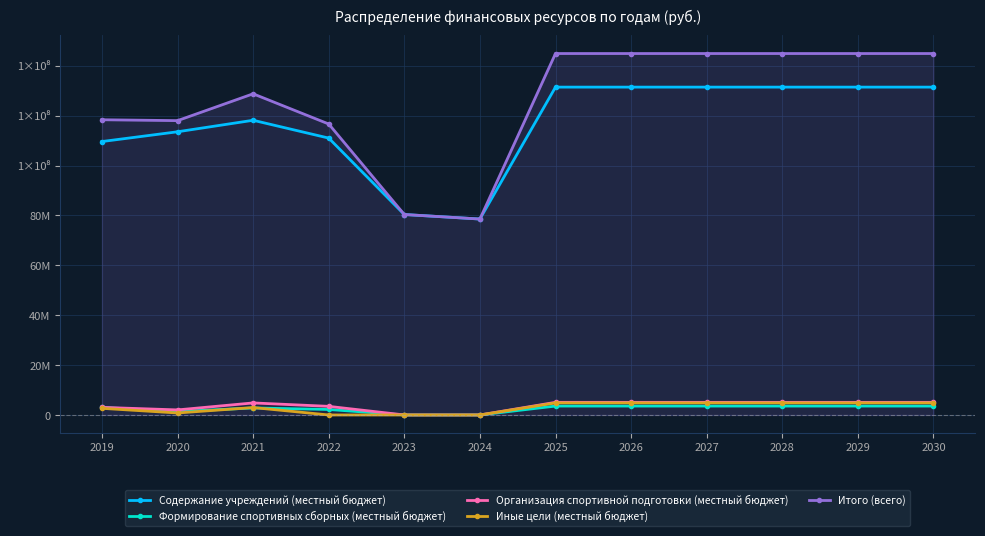

True or false: Содержание учреждений (местный бюджет) has a value of 109644376.8 at 2019.

True